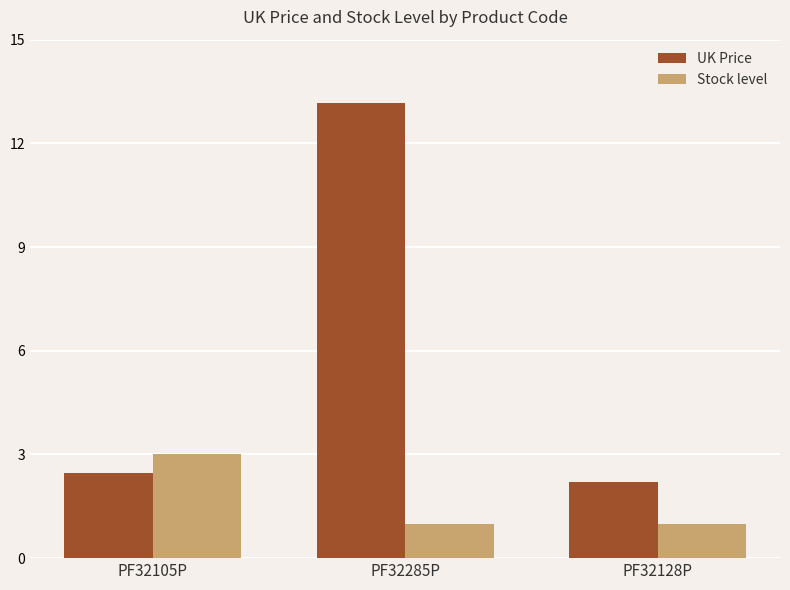

Rank the series by their maximum value, from highest to lowest.

UK Price, Stock level